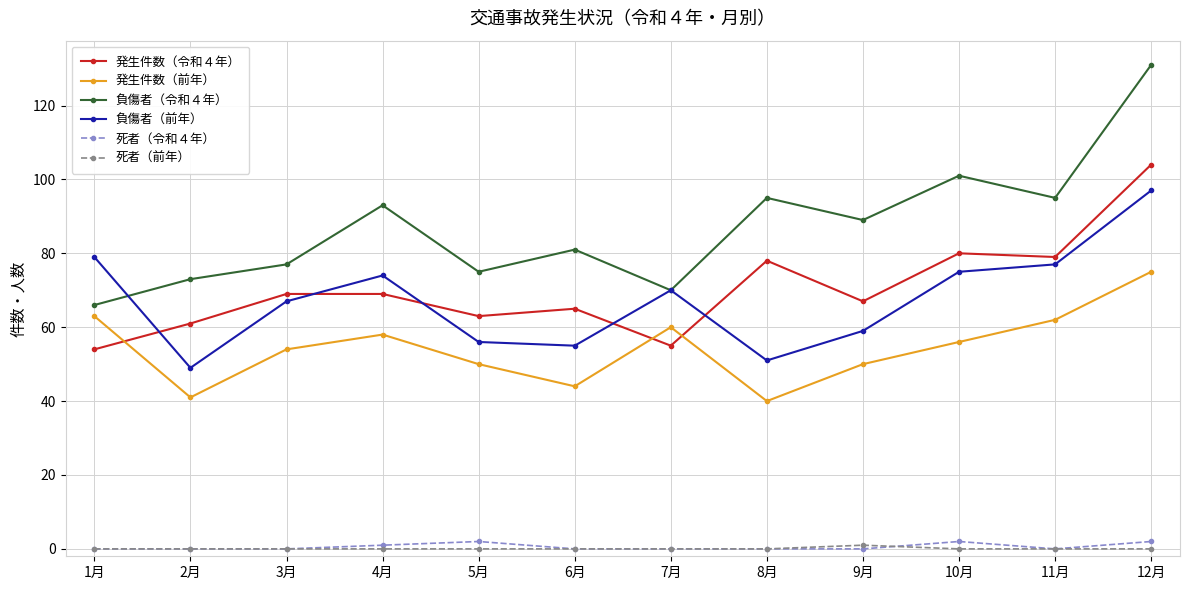

Read the 発生件数（令和４年） value at 3月.

69